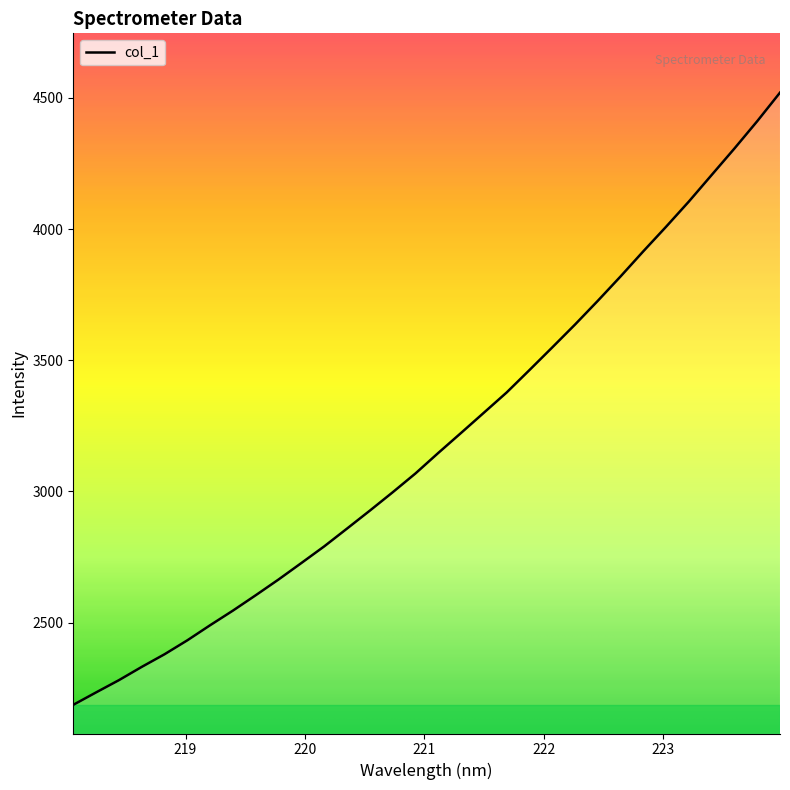

What is the difference between the maximum and minimum values?

2333.8